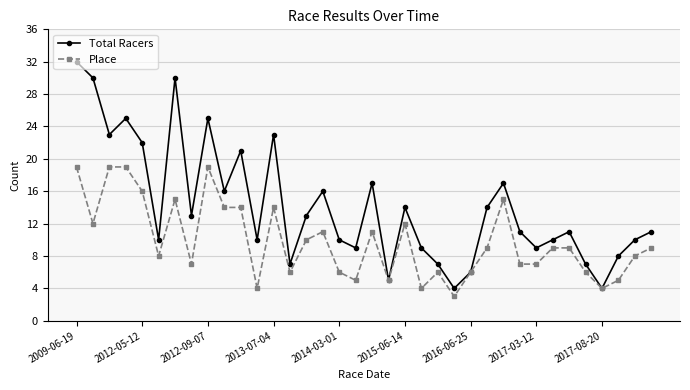

List the series in order of their overall mean, highest first.

Total Racers, Place